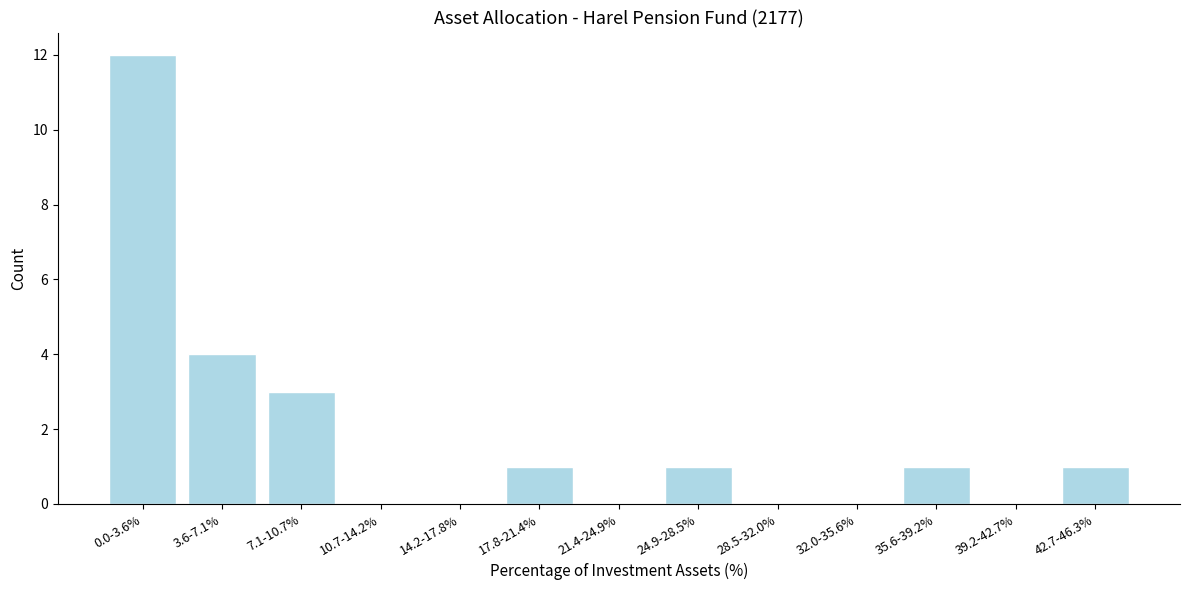

Reading left to right, extract all data points from this chart.

0.0-3.6%=12	3.6-7.1%=4	7.1-10.7%=3	10.7-14.2%=0	14.2-17.8%=0	17.8-21.4%=1	21.4-24.9%=0	24.9-28.5%=1	28.5-32.0%=0	32.0-35.6%=0	35.6-39.2%=1	39.2-42.7%=0	42.7-46.3%=1